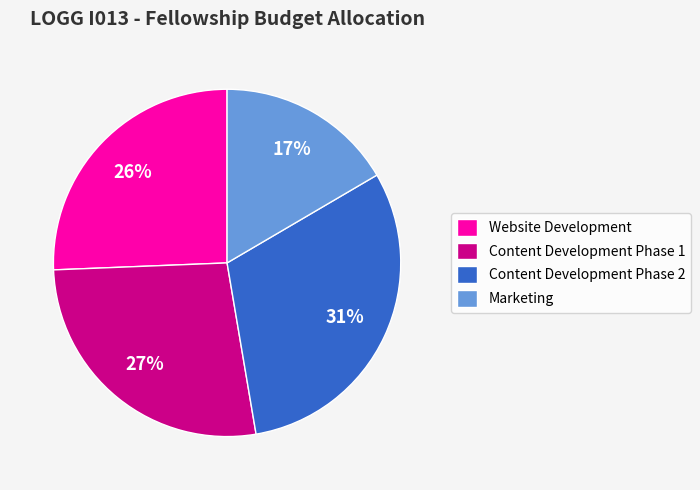

How many segments does this pie chart have?

4